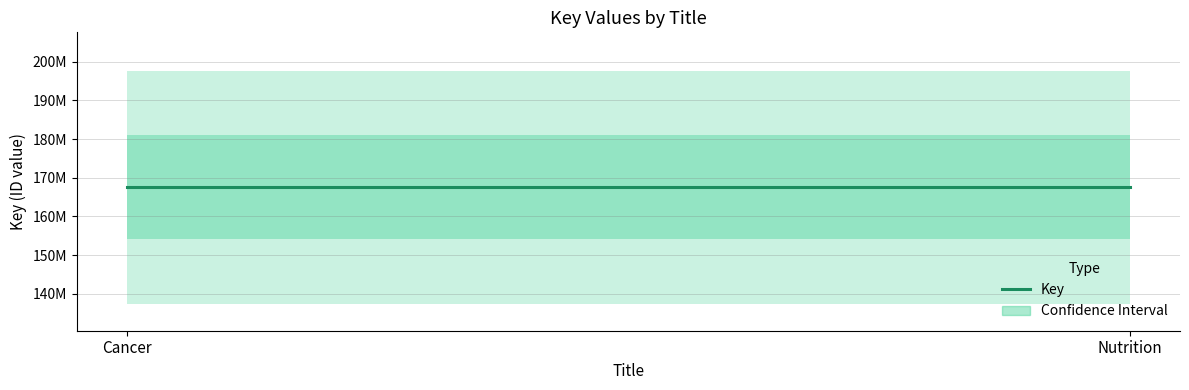

List the labels in order of value, largest first.

Cancer, Nutrition